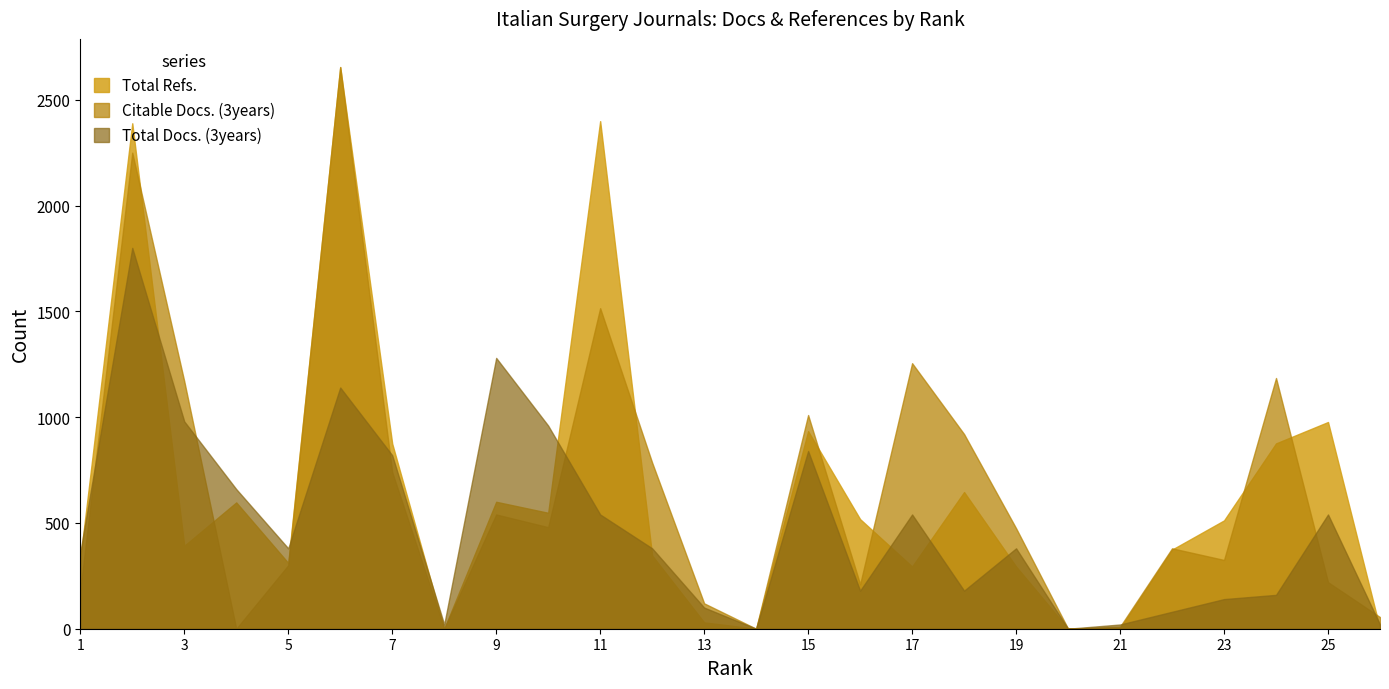

At which label is Total Refs. closest to 1327?

25